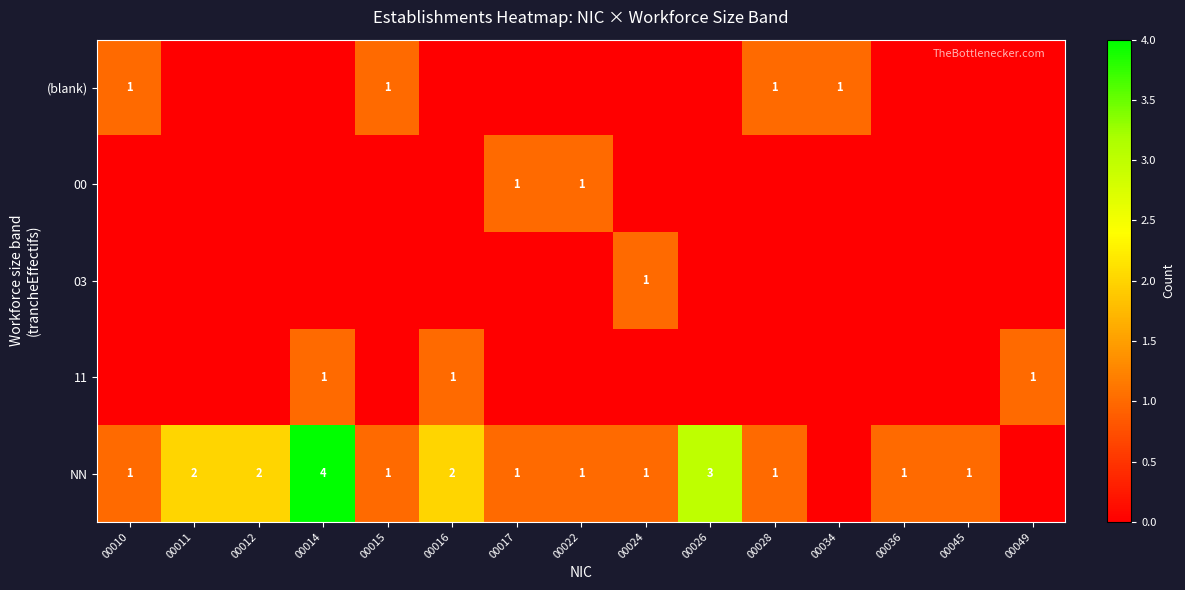

The value of NN at 00014 is 6. True or false?

False